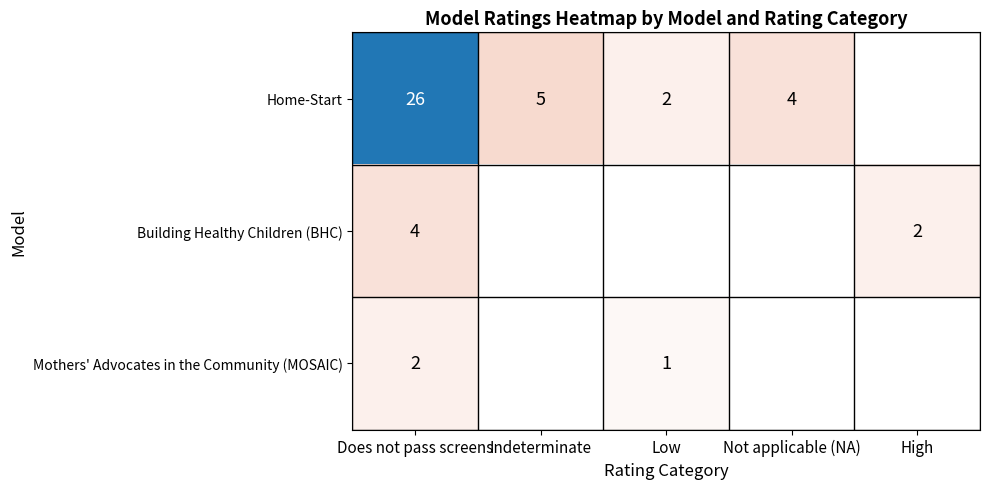

True or false: Home-Start has a value of 47 at Does not pass screens.

False